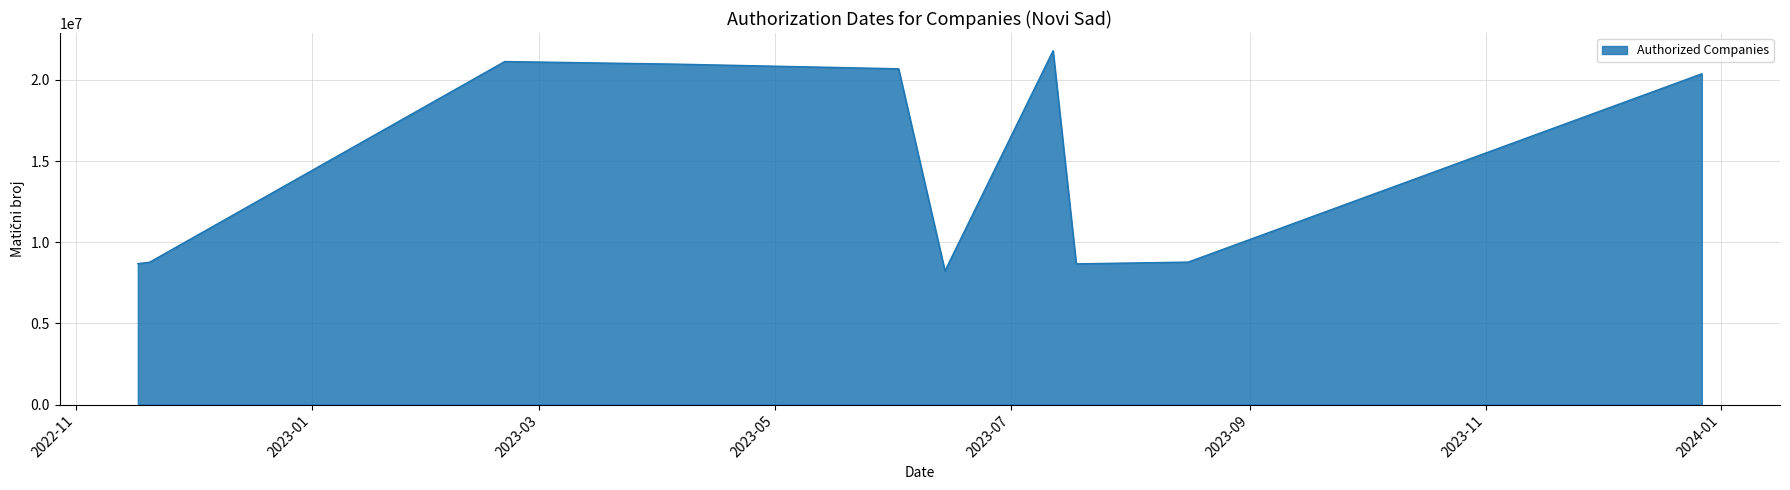

How many distinct data groups are displayed?

1